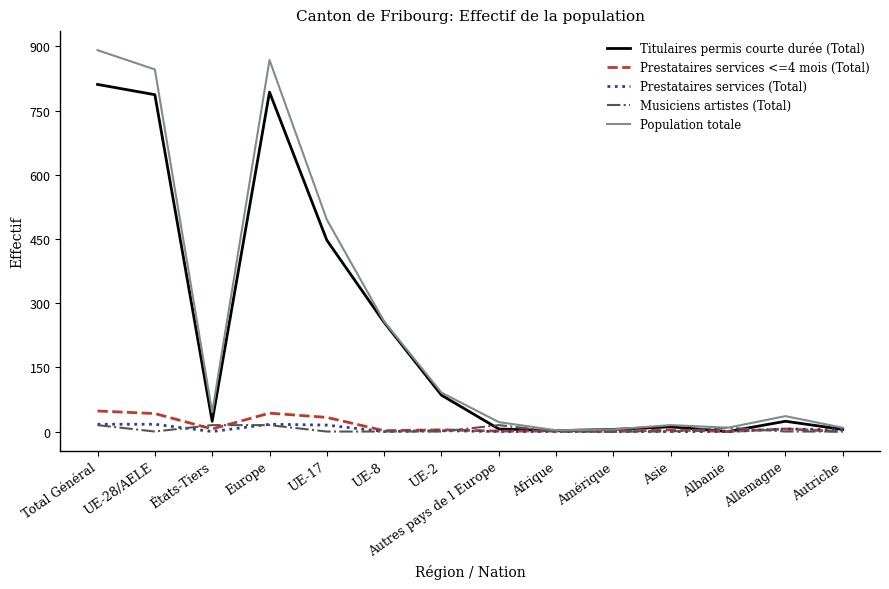

Is it true that Titulaires permis courte durée (Total) equals 6 at Autres pays de l Europe?

True